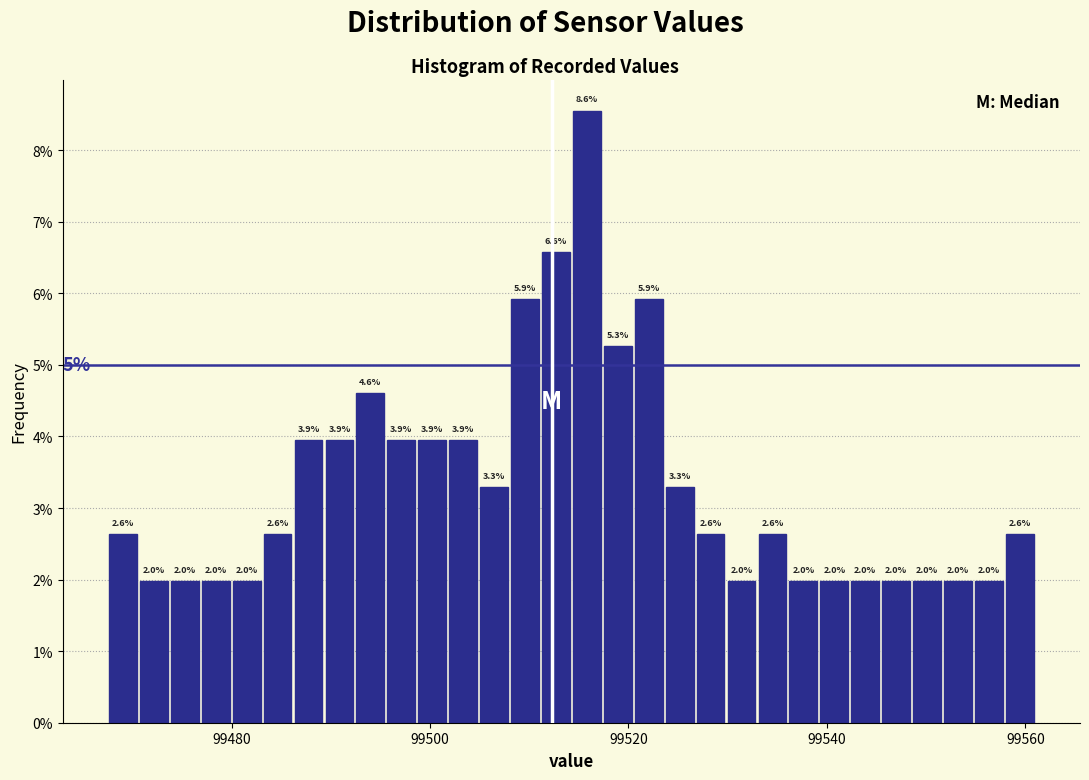

Read against the x-axis, roughly where is the centre of the tallest bar?

99516